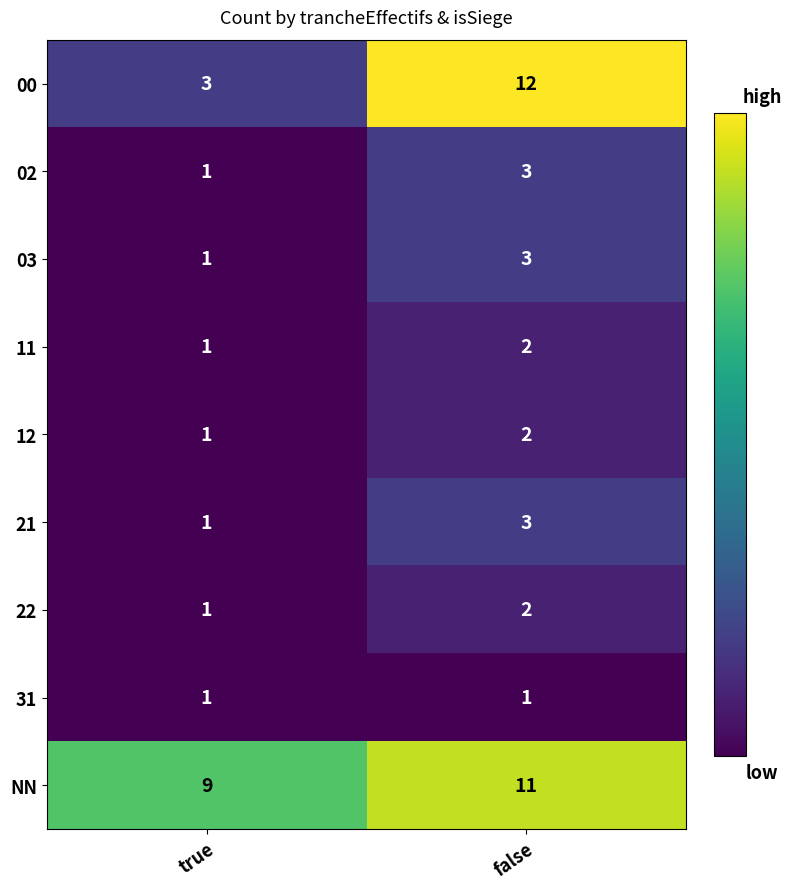

How many series are shown in this chart?

9